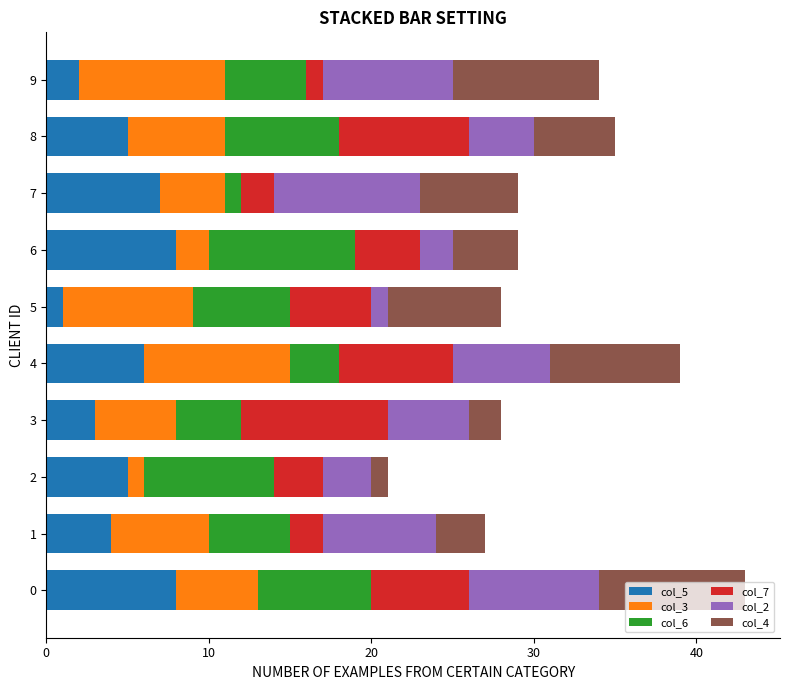

What is the label of the 10th bar from the left?

9